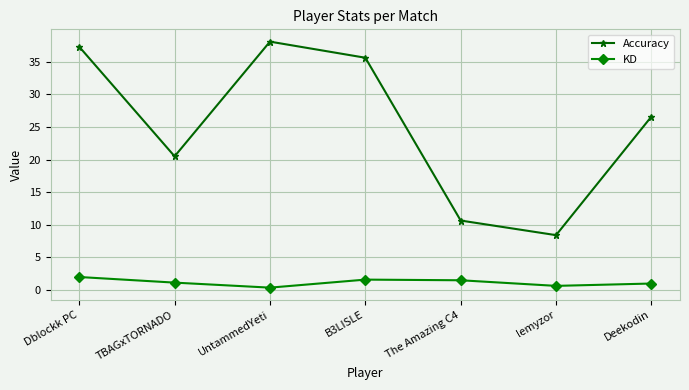

What are all the series names shown in the legend?

Accuracy, KD